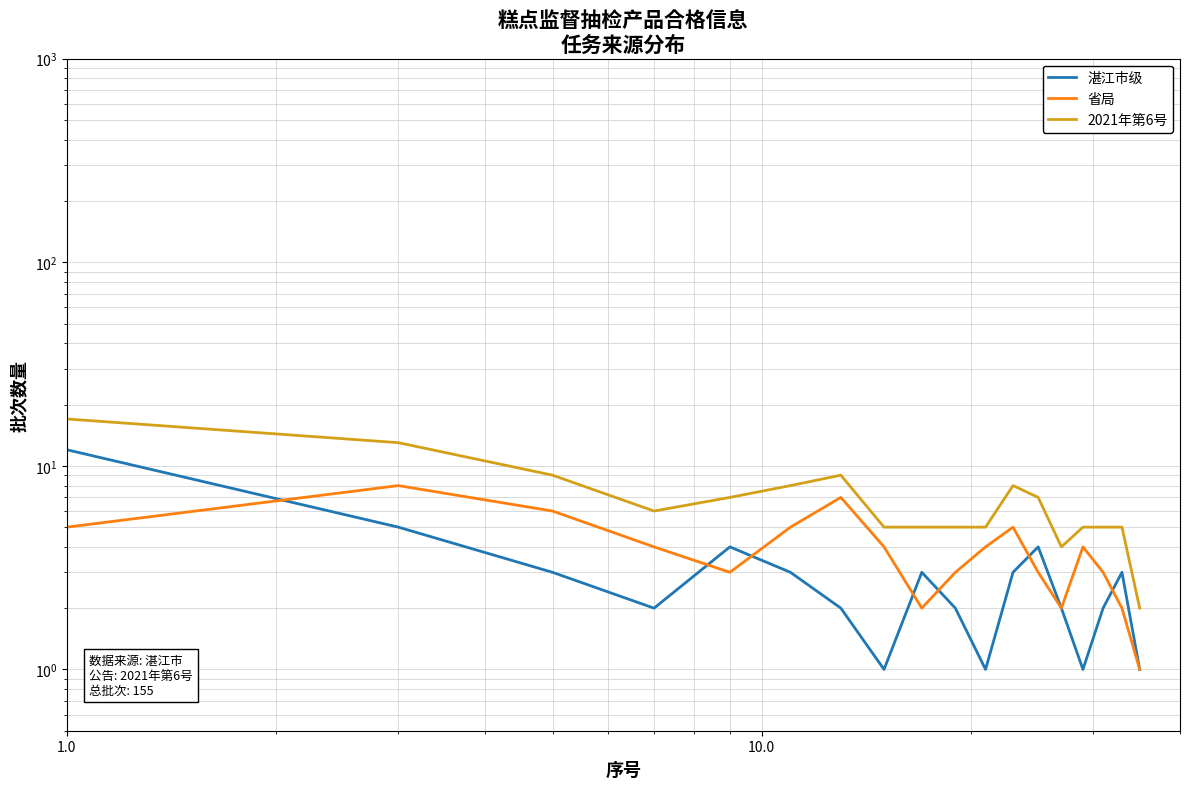

How many categories are shown in the chart?

18